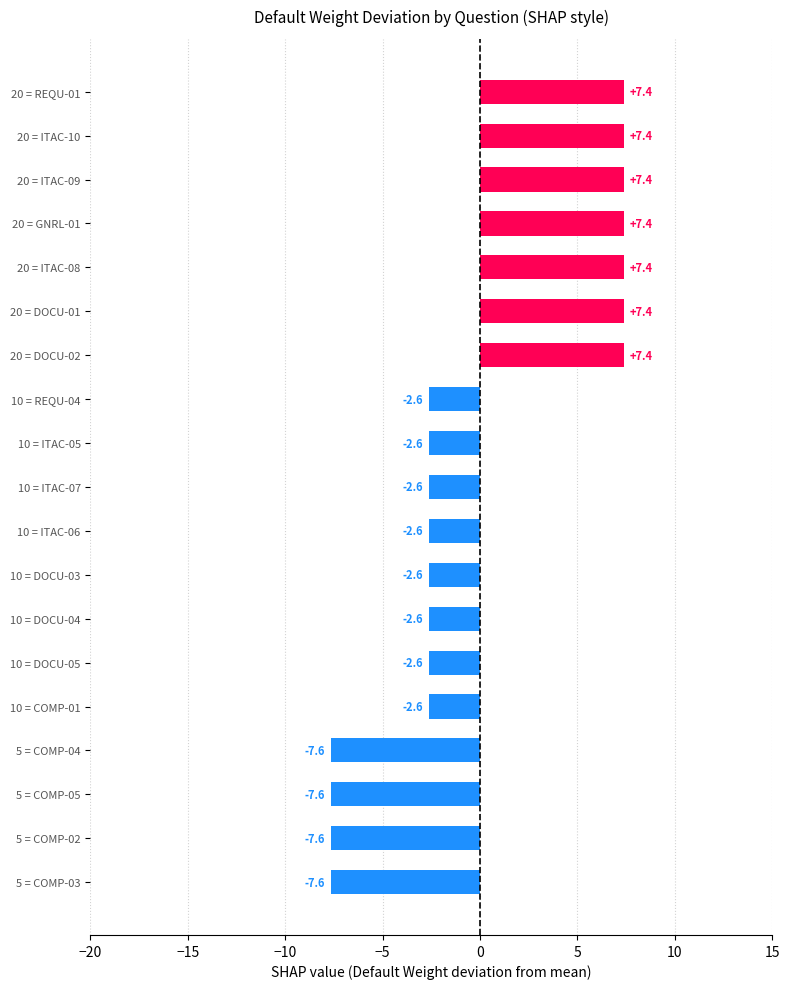

How many values are below -2?

12